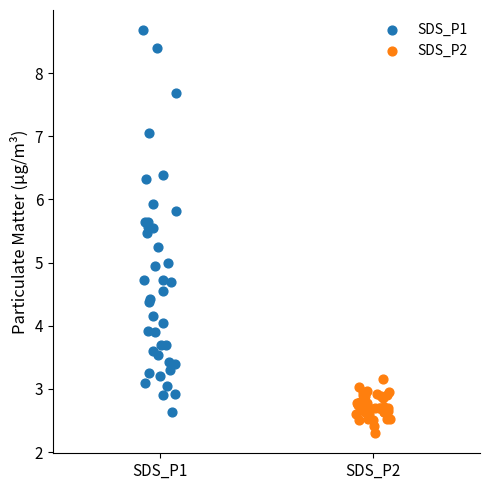

Which series has the widest spread of Y values?

SDS_P1